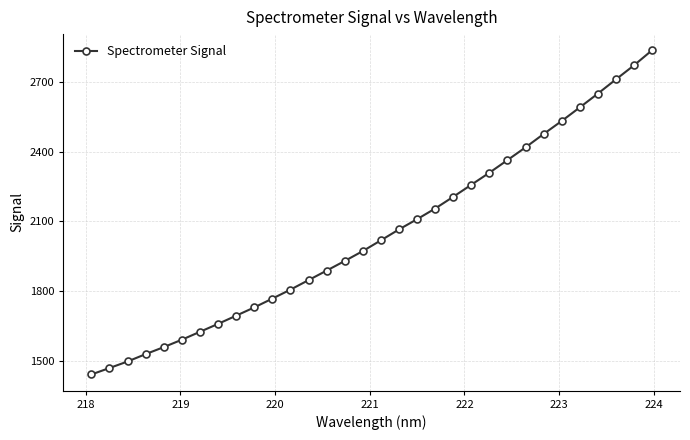

Does the chart have visible grid lines?

Yes